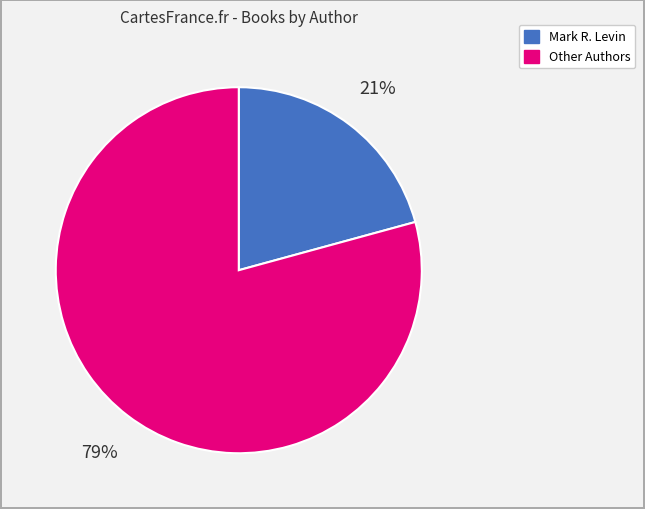

Is there any slice that represents more than half of the pie?

Yes